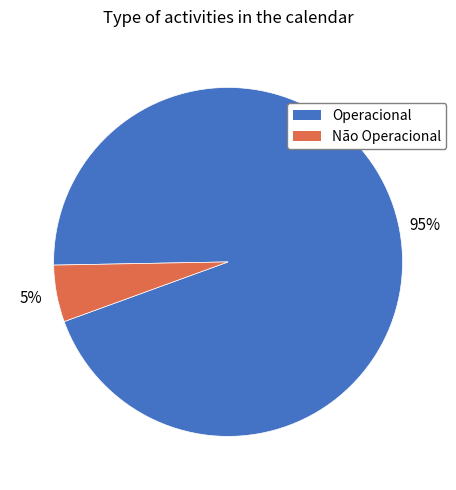

Which has a higher value, Não Operacional or Operacional?

Operacional